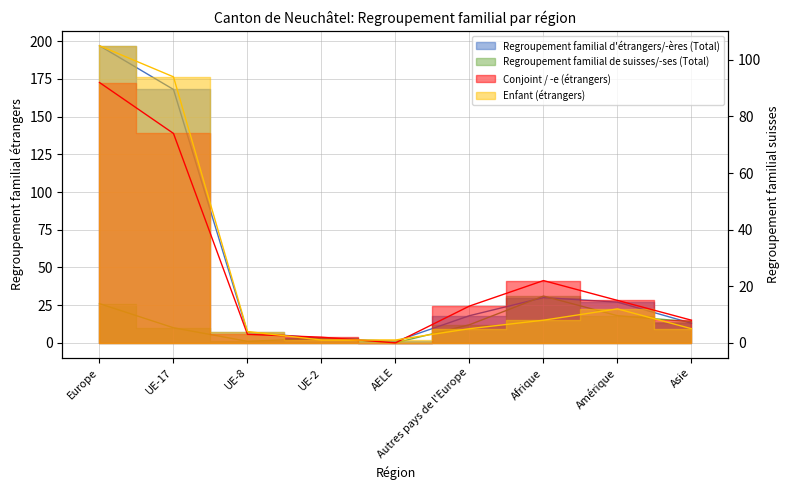

List the labels in order of Regroupement familial de suisses/-ses (Total) value, largest first.

Afrique, Europe, Amérique, Asie, Autres pays de l'Europe, UE-17, UE-2, UE-8, AELE